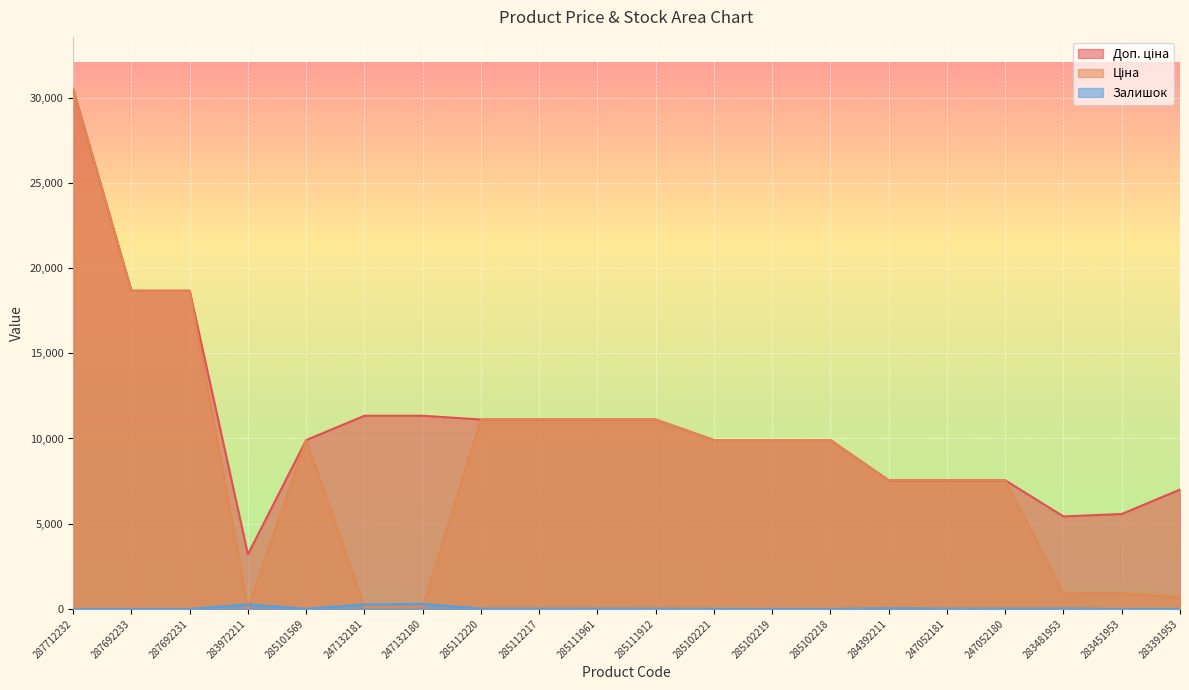

Count the number of data series in this chart.

3